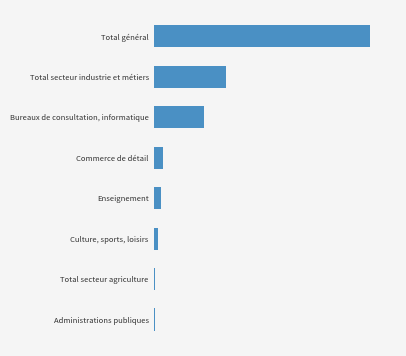

What is the difference between the maximum and second lowest values?

692